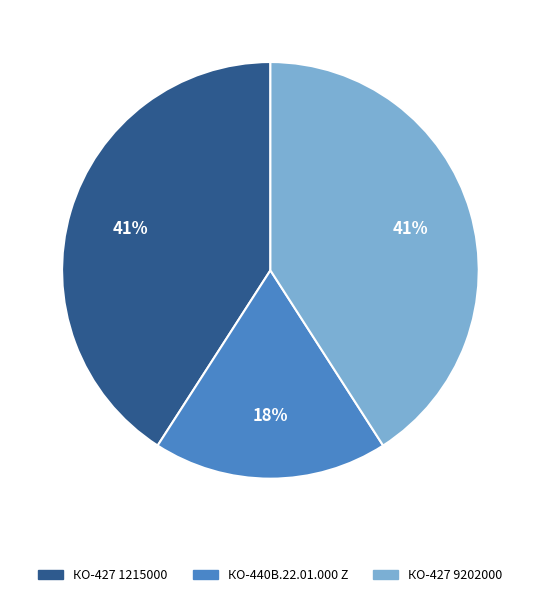

Does any single category account for the majority?

No